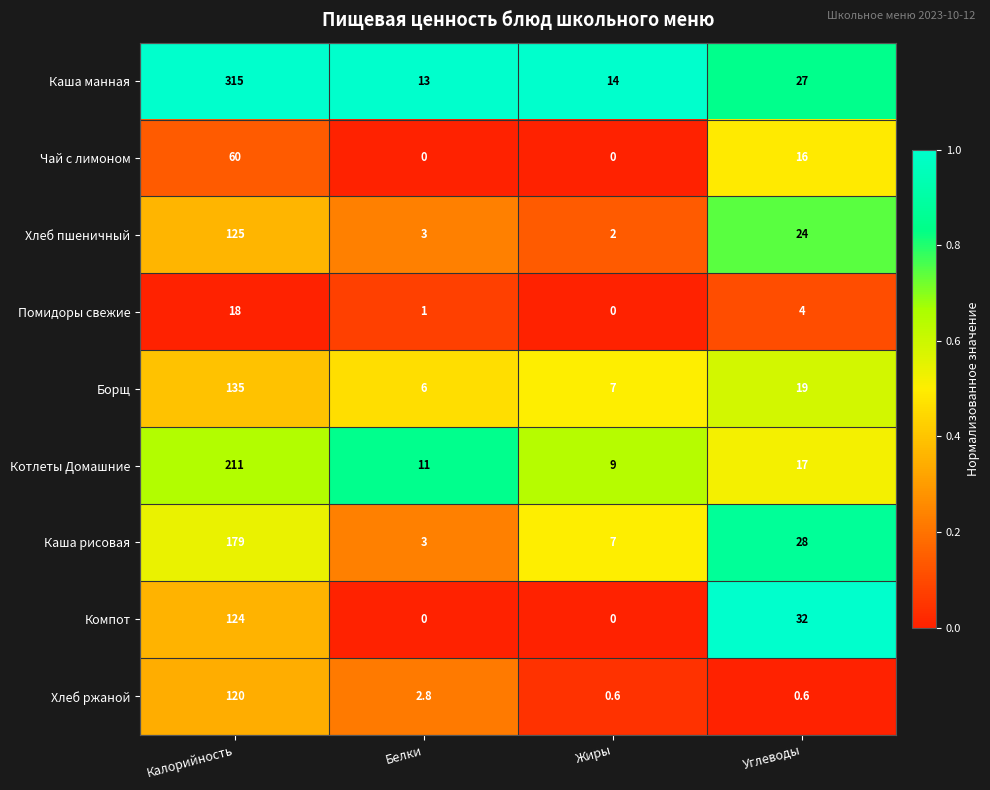

What is the greatest value displayed?

315.0